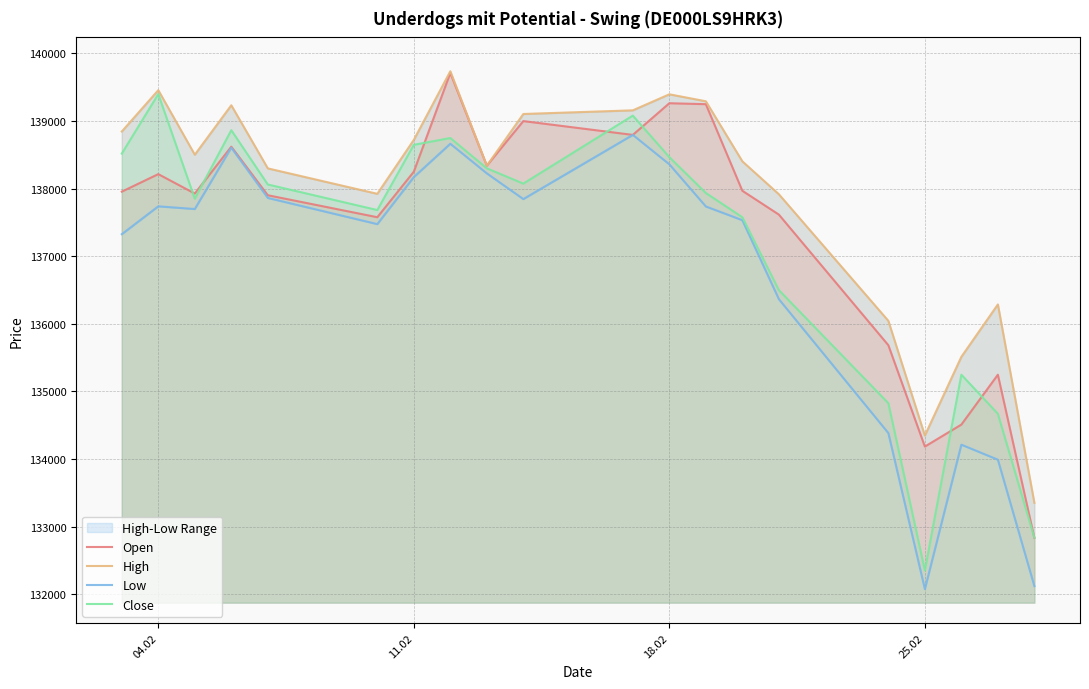

The value of Open at 25.02 is 62182. True or false?

False